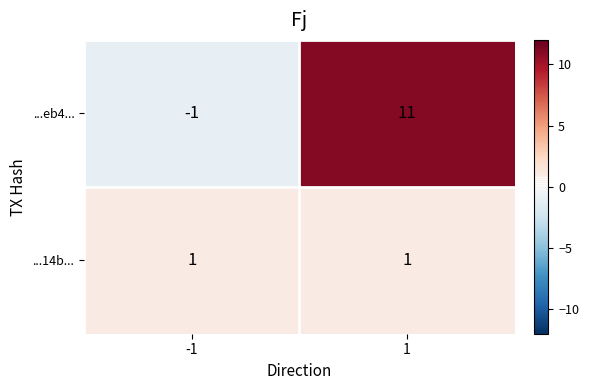

Count the number of data series in this chart.

2